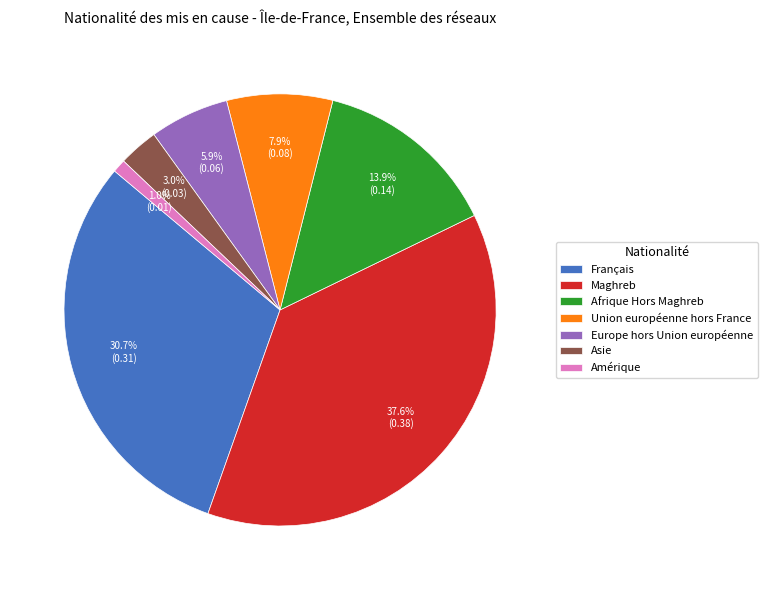

The Union européenne hors France slice represents 8% of the pie. True or false?

True